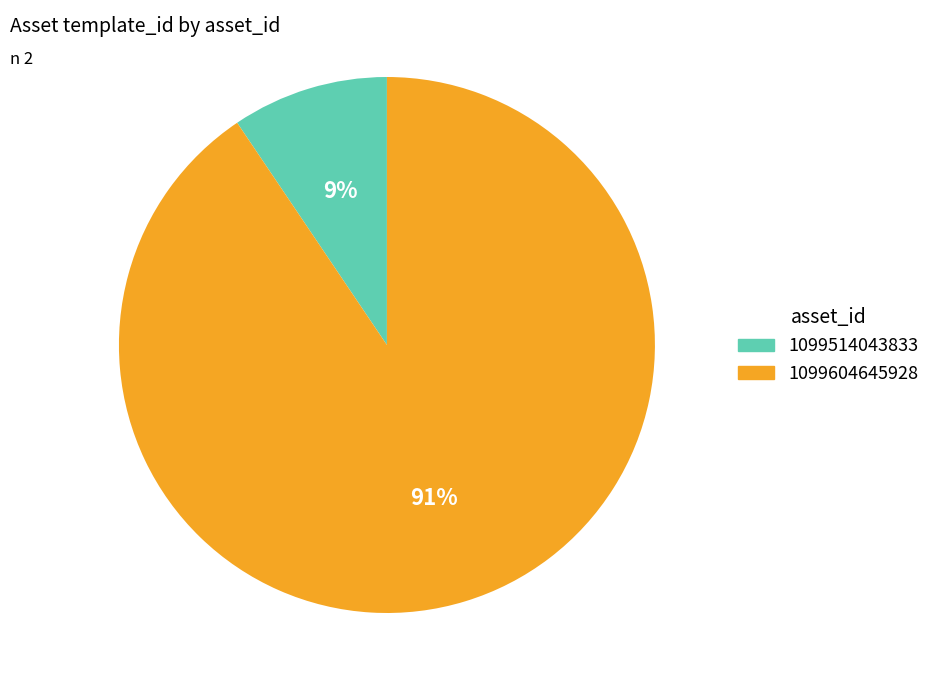

To the nearest percent, what is the average slice percentage?

50%